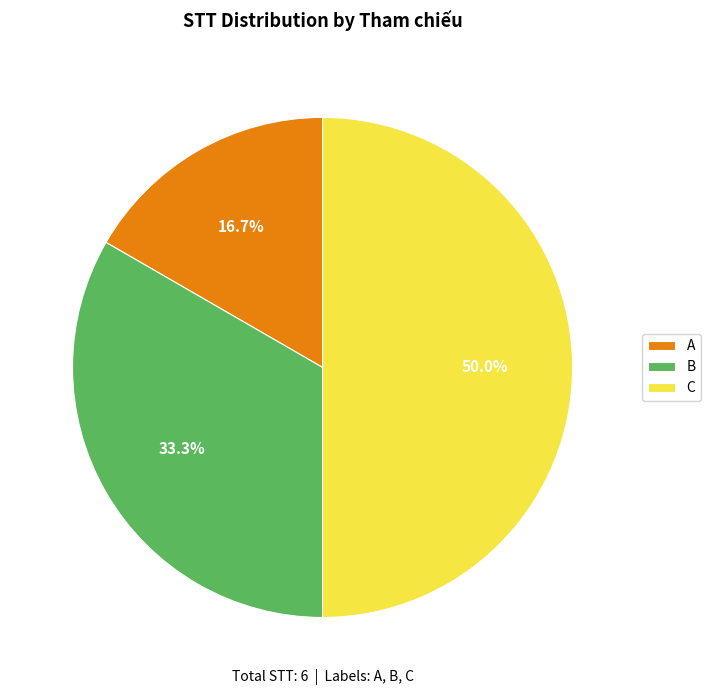

Combined, what portion of the pie is C and A?

66.7%